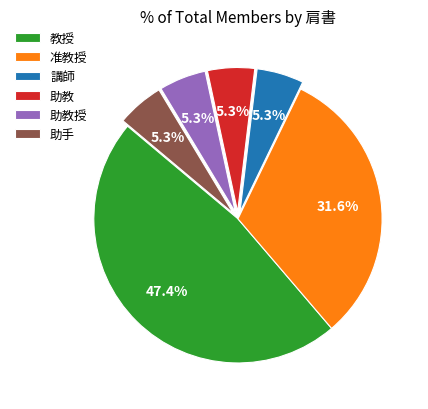

Which slice is the largest?

教授